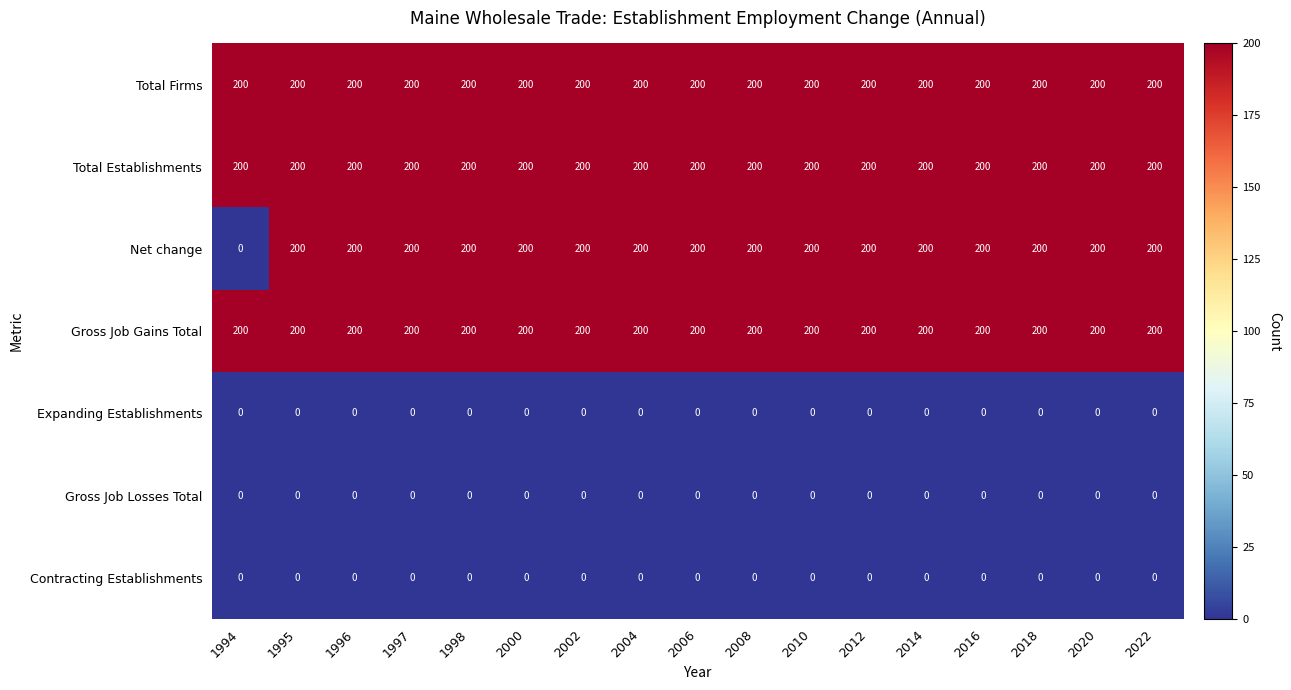

At which label is Net change closest to 100?

1994